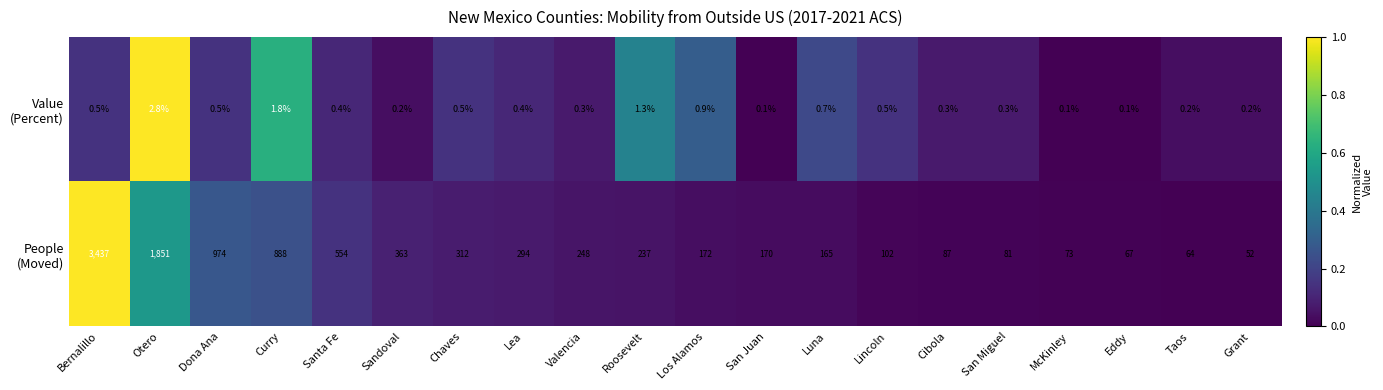

How many data points does each series have?

20